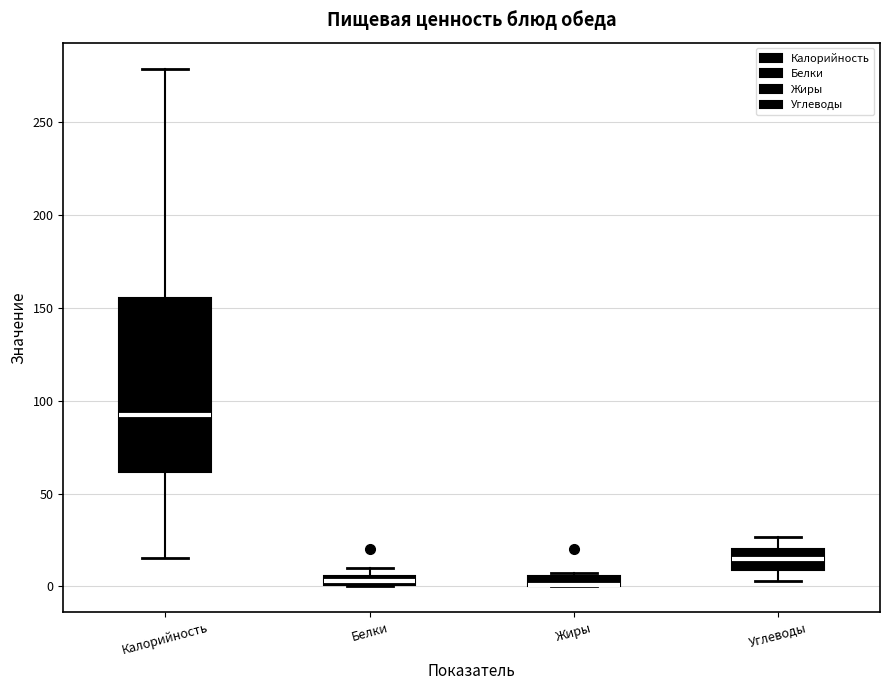

Which box is the tallest, from its lower edge to its upper edge?

Калорийность